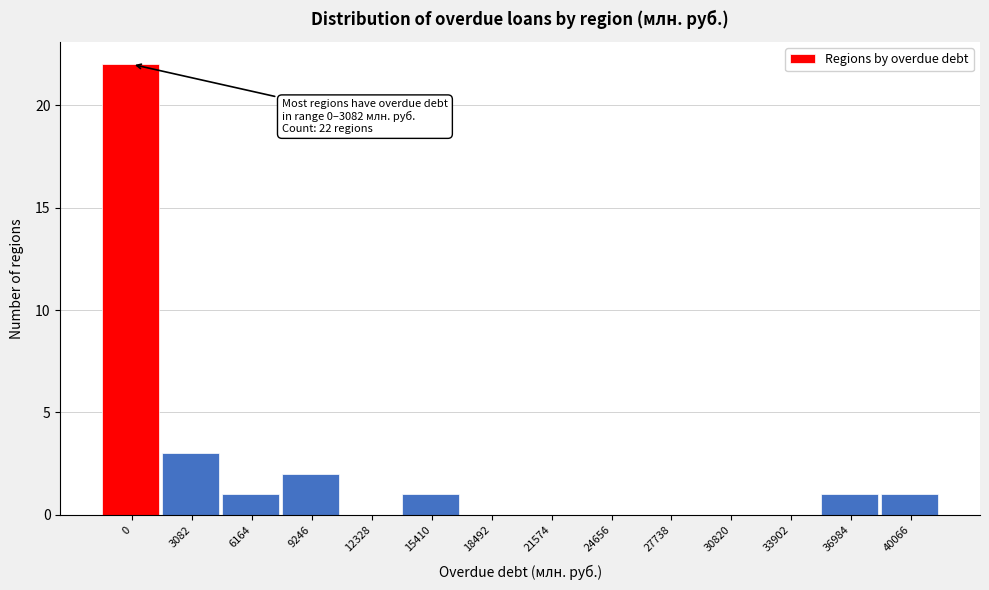

Reading left to right, list all the values displayed in this chart.

0=22	3082=3	6164=1	9246=2	12328=0	15410=1	18492=0	21574=0	24656=0	27738=0	30820=0	33902=0	36984=1	40066=1